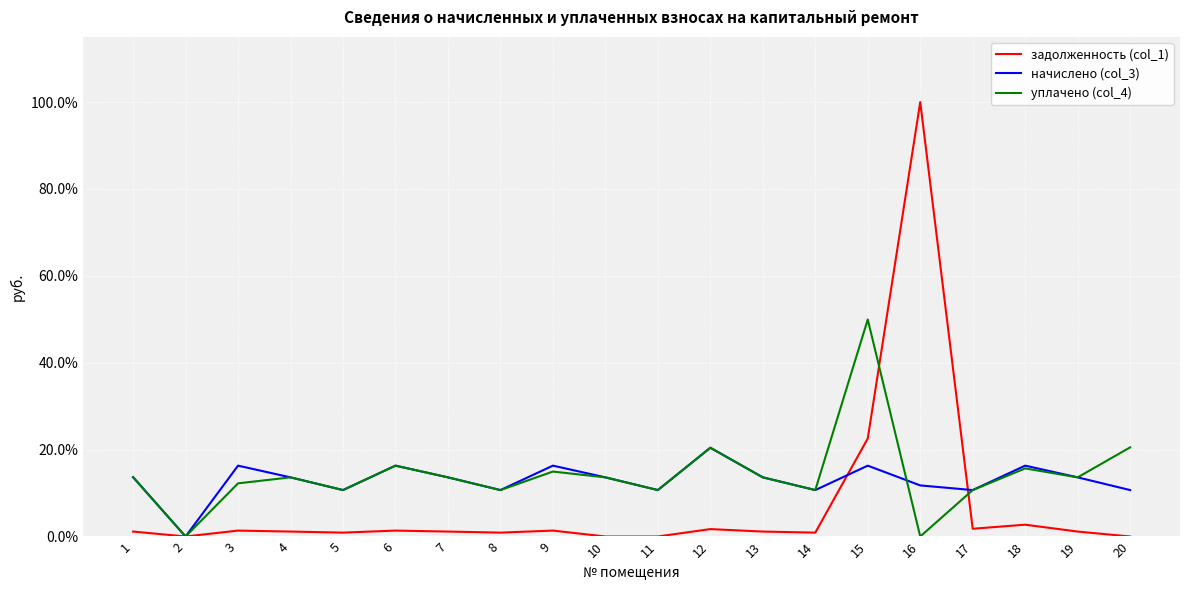

What is the sum of all уплачено (col_4) values?

285.2